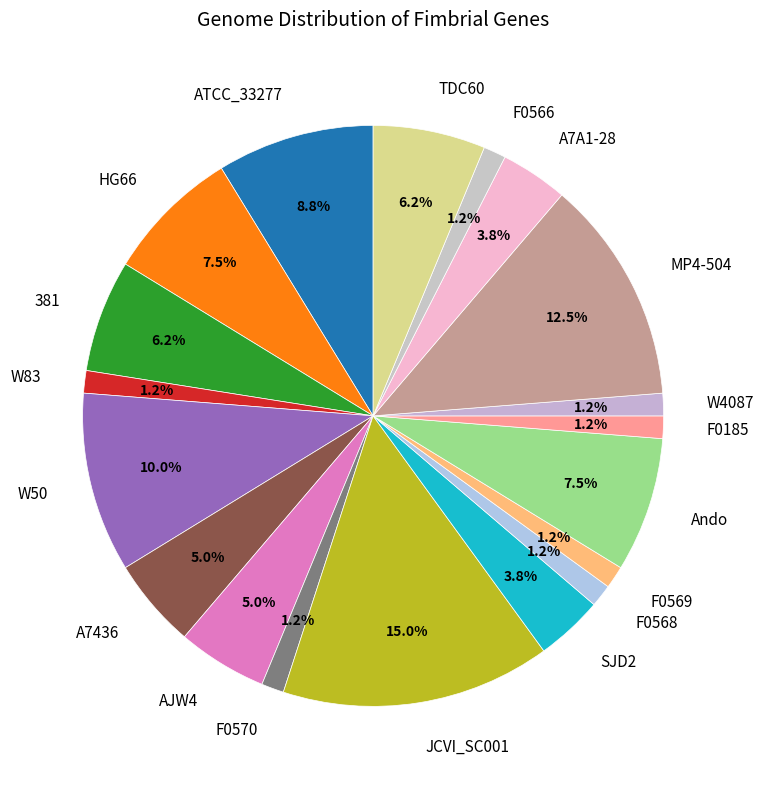

Which has a higher value, 381 or W83?

381